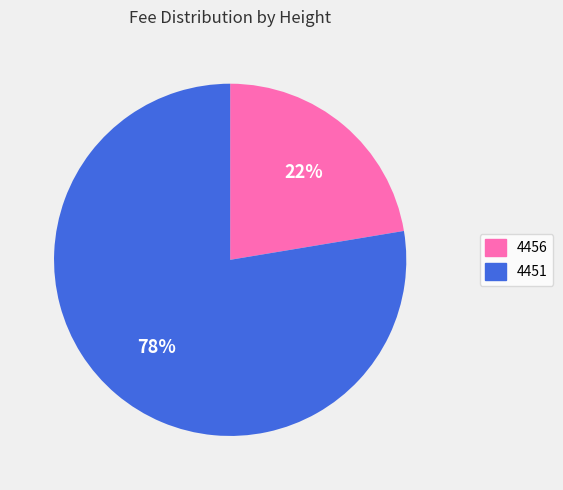

To the nearest percent, what is the combined percentage of 4456 and 4451?

100%